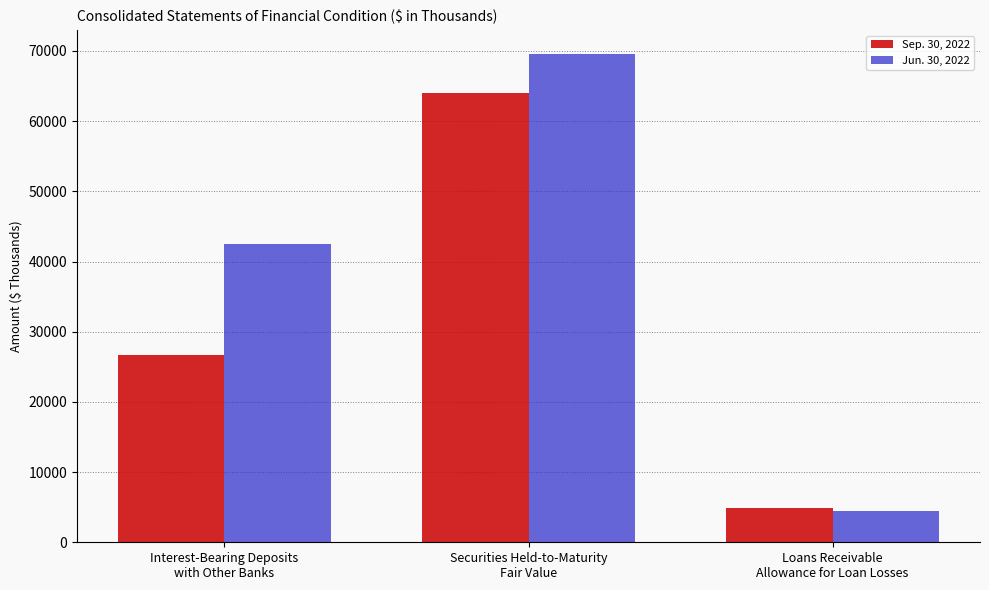

Which category has the lowest value across all series?

Loans Receivable
Allowance for Loan Losses